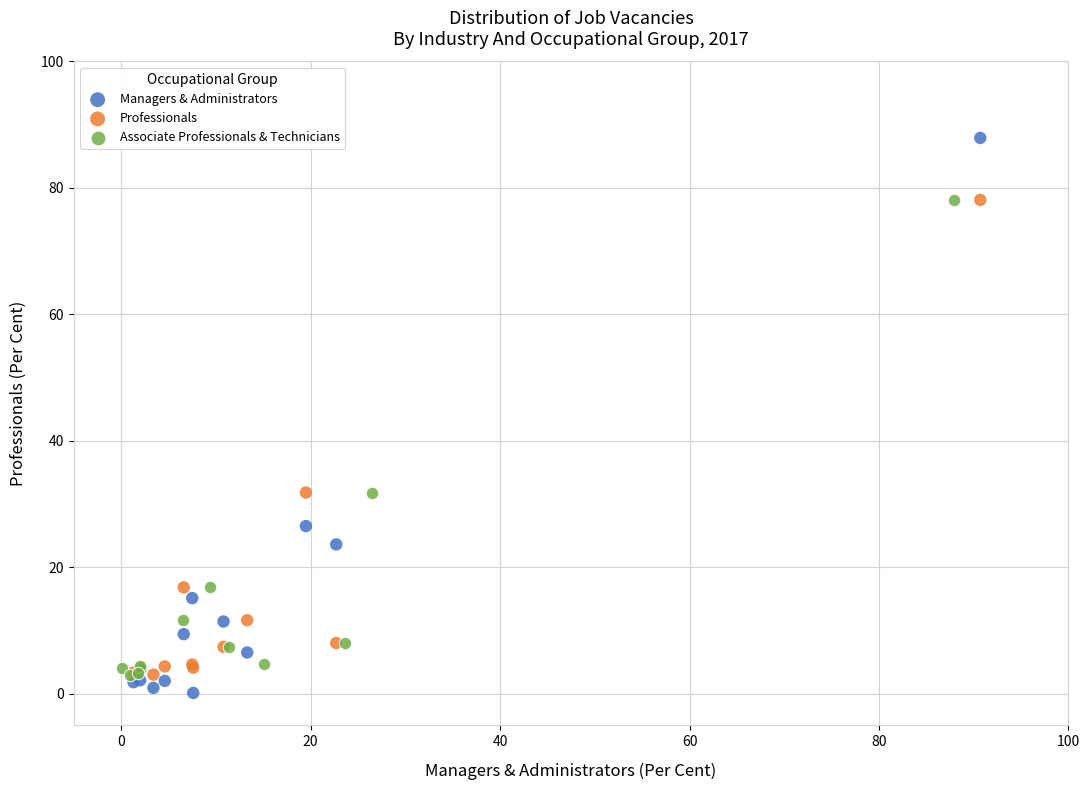

Which series has the largest Y range (max minus min)?

Managers & Administrators